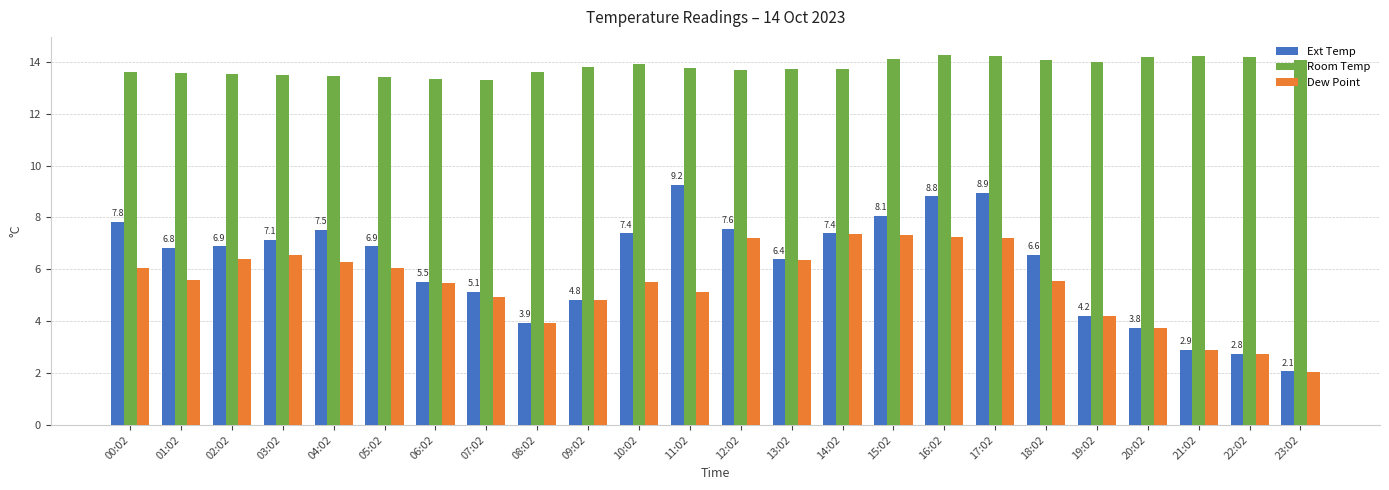

Which label corresponds to the smallest value in the chart?

23:02